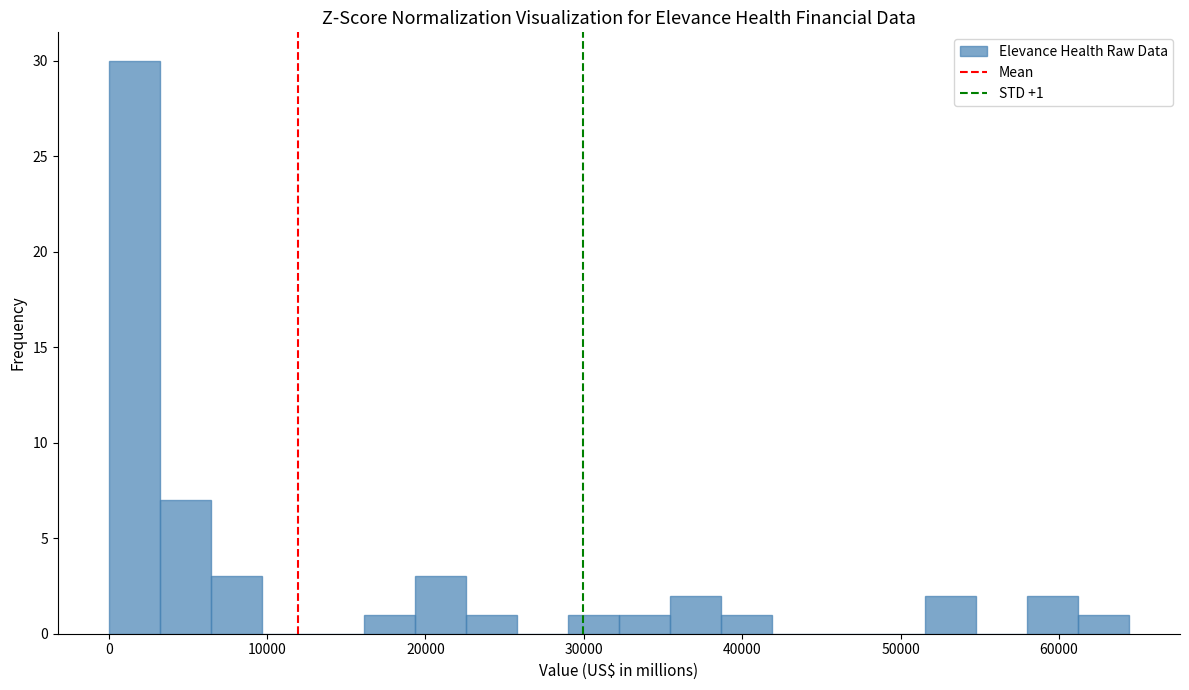

Around what value on the x-axis is the tallest bar? Give the approximate position of its centre, as read against the axis.

2000